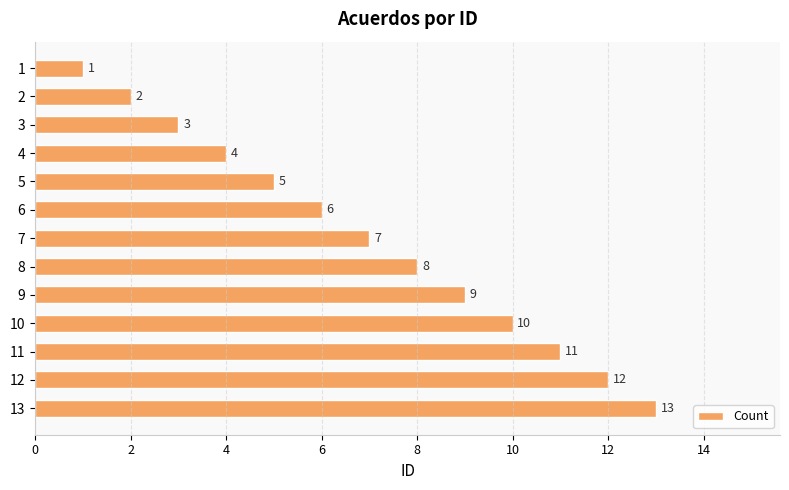

How many data points are less than 7?

6